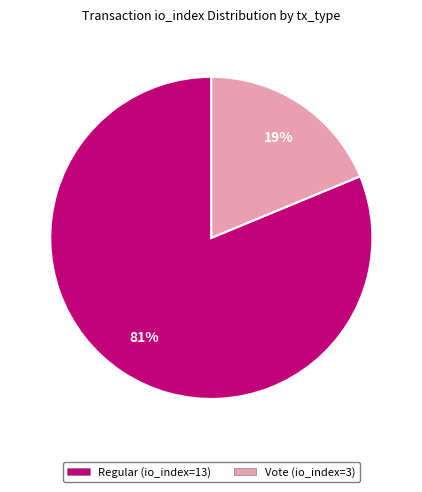

Is it true that Regular (io_index=13) is 81% of the pie?

True